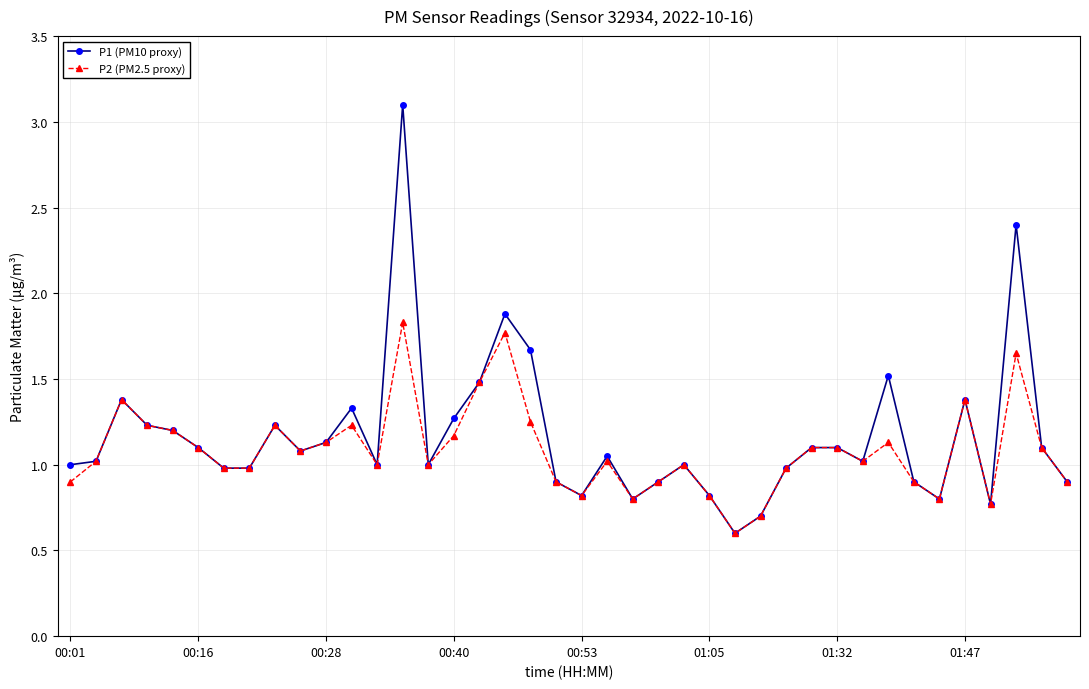

Which series has the largest range (max minus min)?

P1 (PM10 proxy)